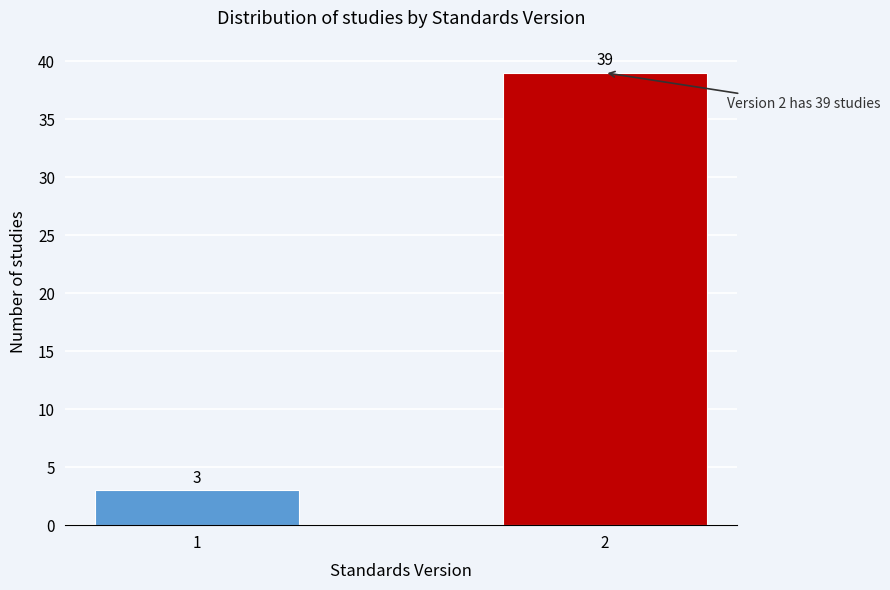

Reading right to left, extract all data points from this chart.

2=39	1=3